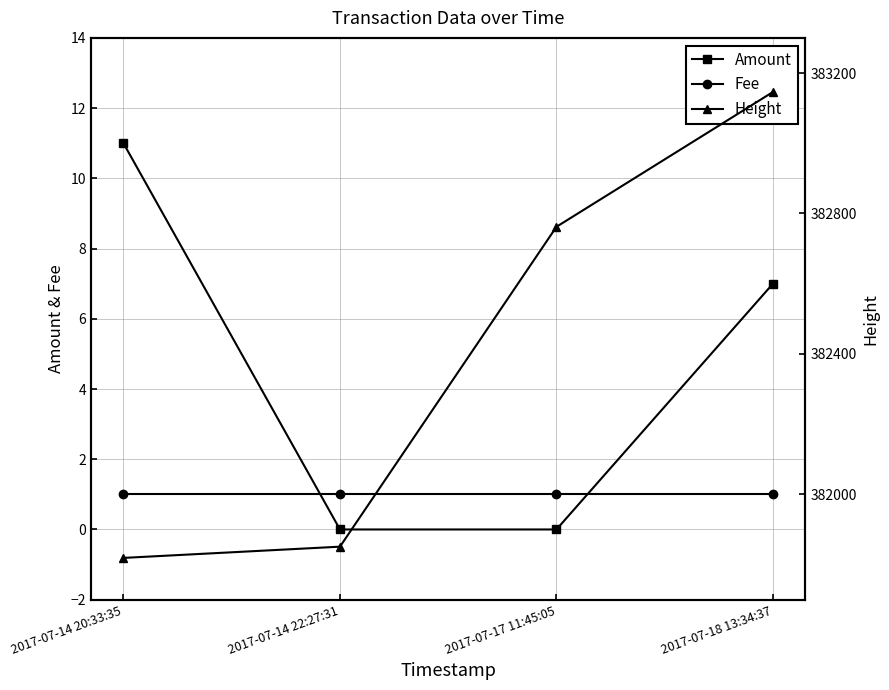

How many distinct data groups are displayed?

3